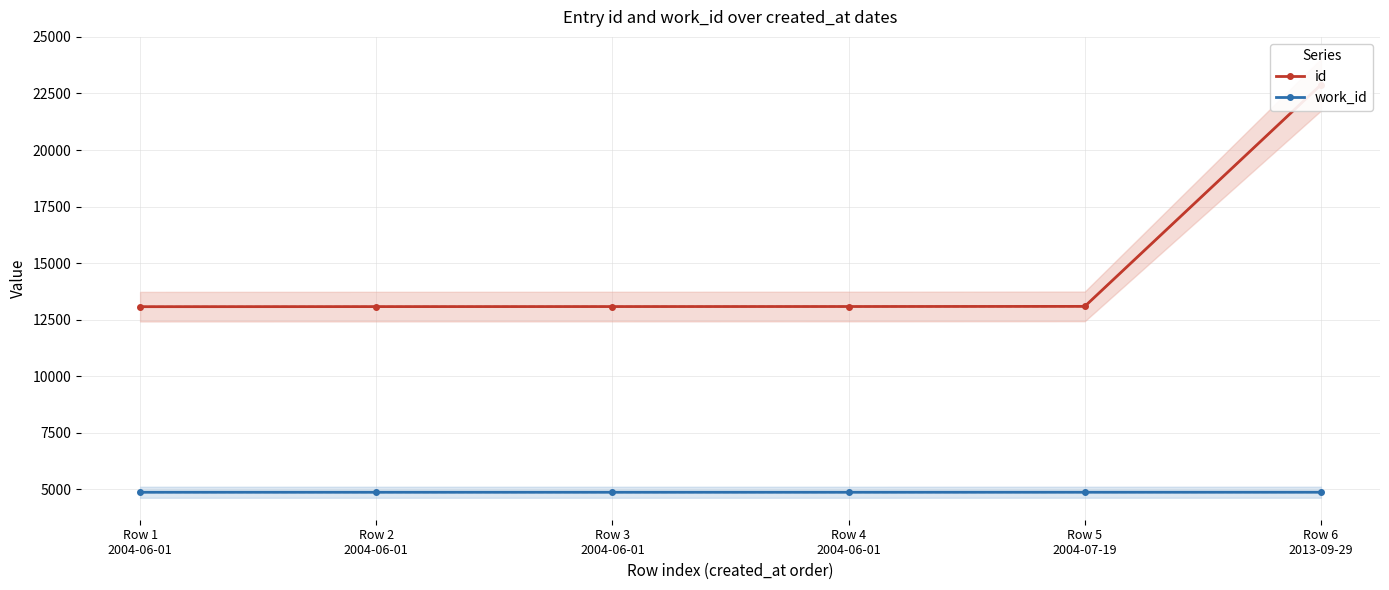

How many values in the work_id series exceed 4878?

2